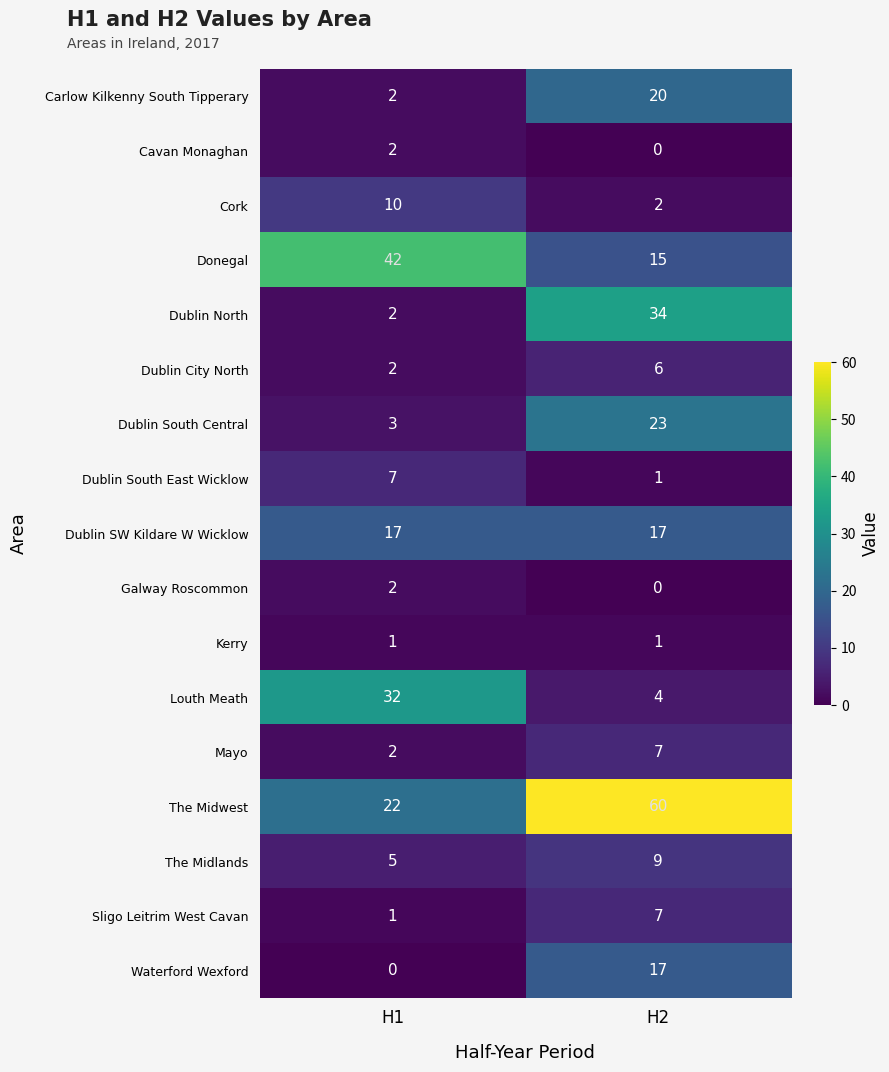

Is it true that Carlow Kilkenny South Tipperary equals 2 at H1?

True